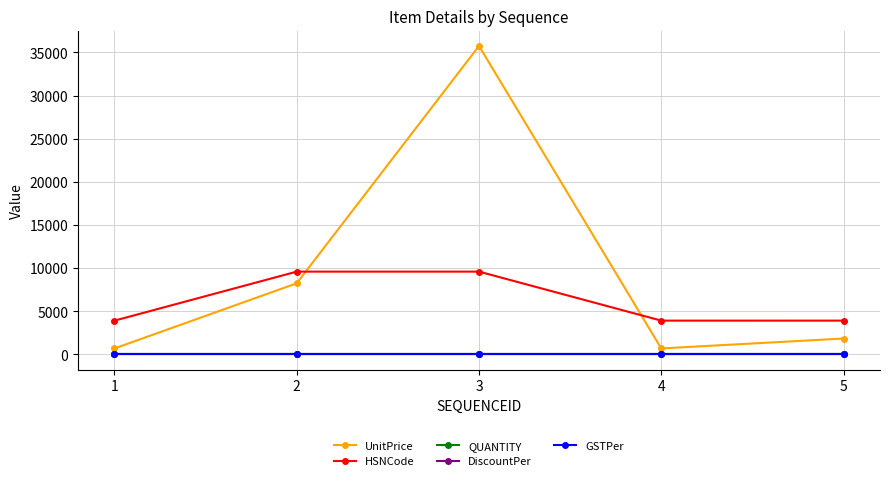

Which series has the widest spread of values?

UnitPrice